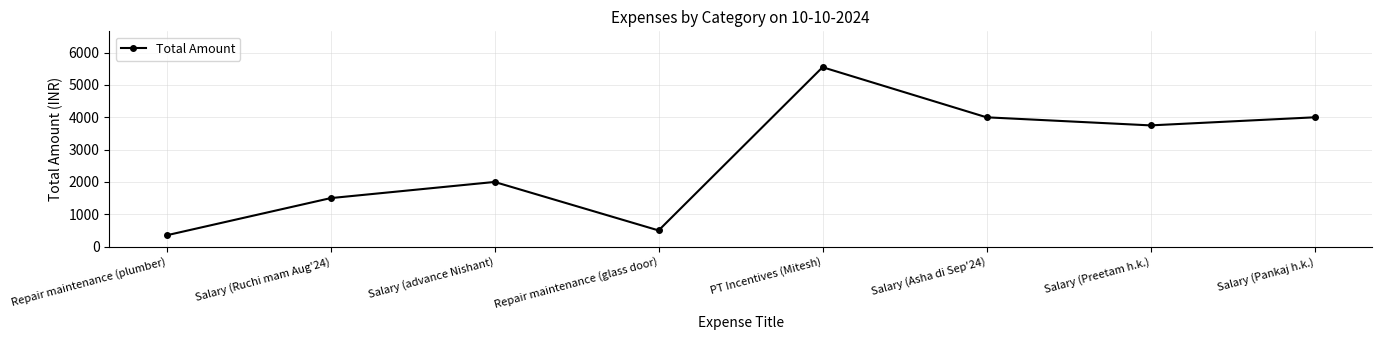

Reading left to right, transcribe all the data shown in this chart.

350	1500	2000	500	5550	4000	3750	4000